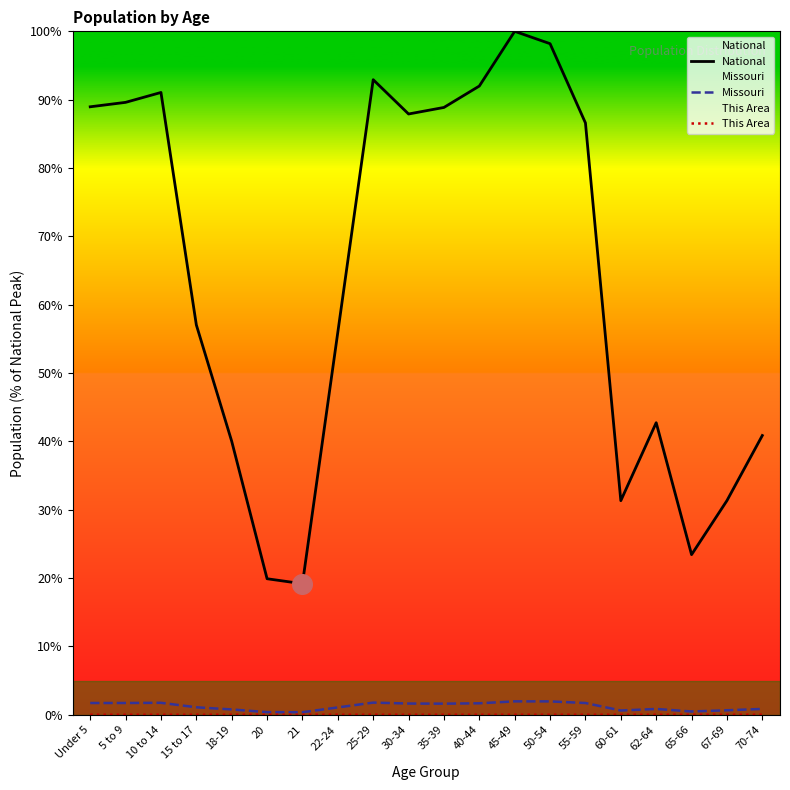

At how many categories does at least one series exceed 1?

20